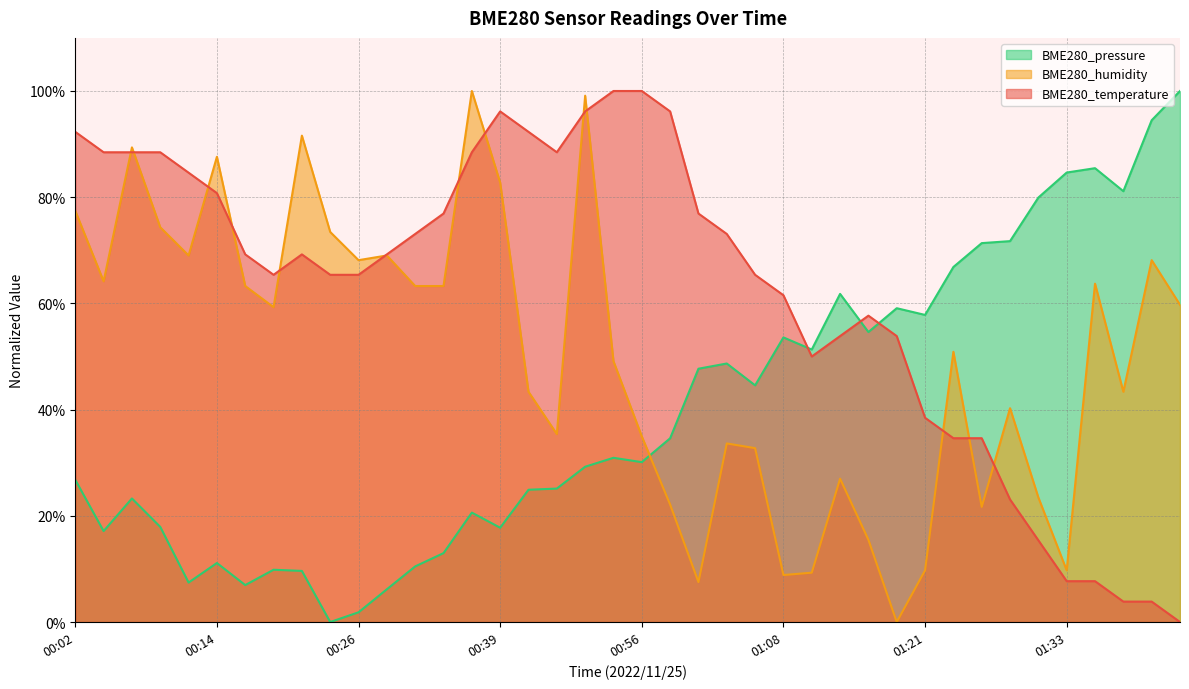

Which series has the largest range (max minus min)?

BME280_temperature